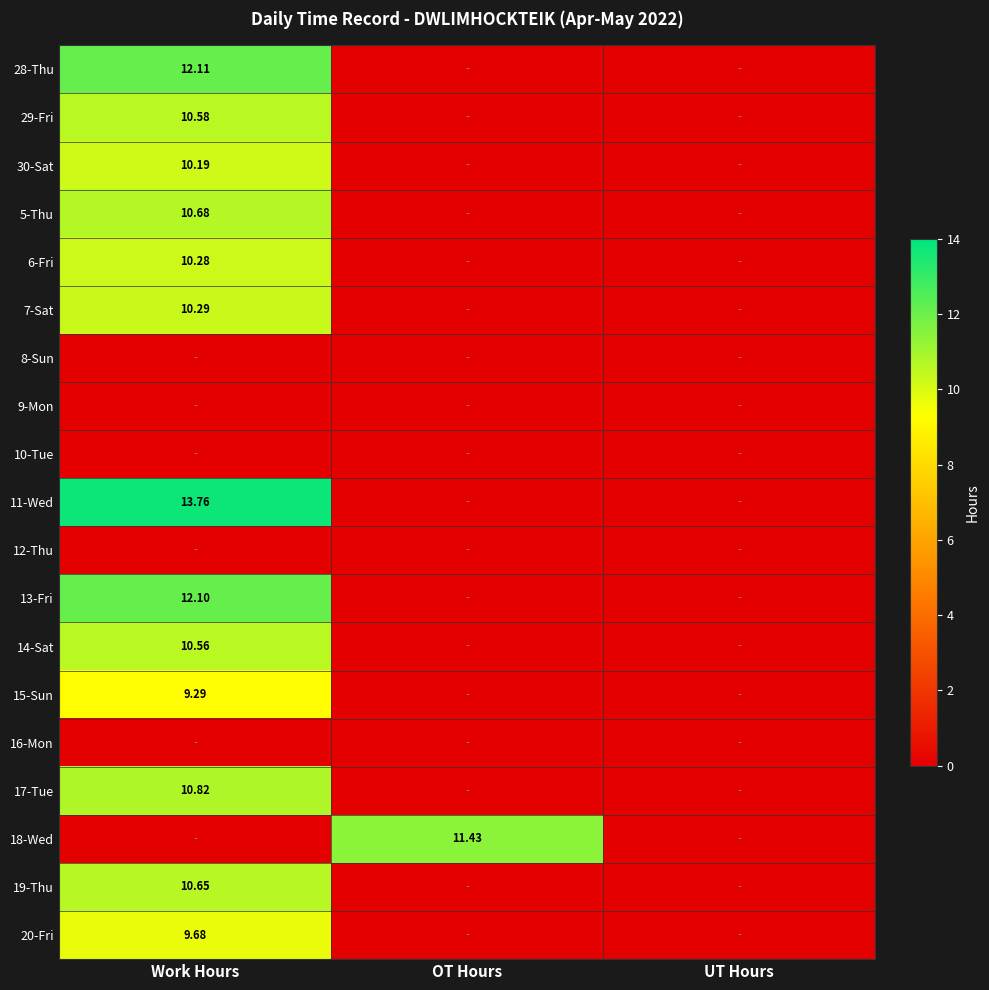

What is the sum of all 19-Thu values?

10.7